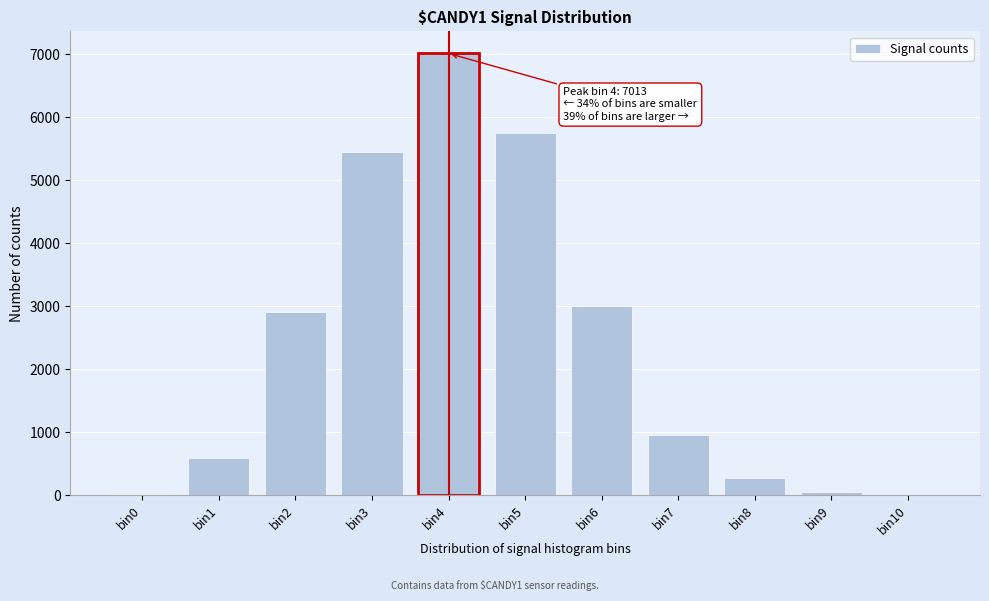

What is the change in value from bin6 to bin8?

-2726